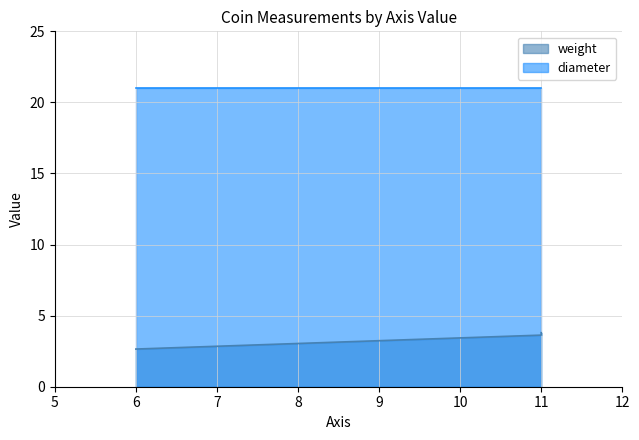

How many data points does each series have?

3